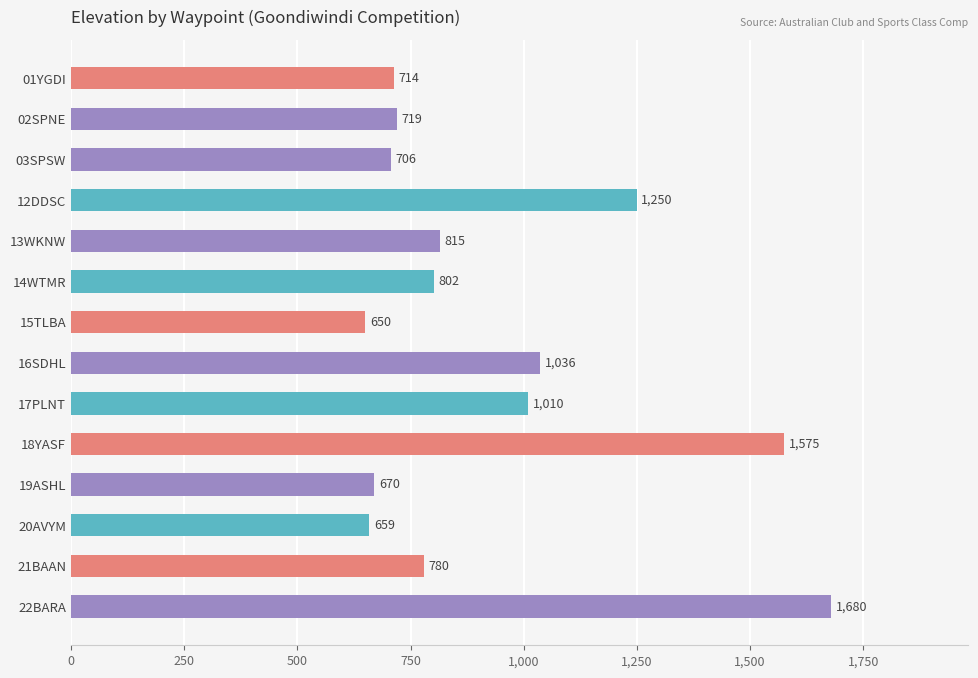

What is the label of the 9th bar from the top?

17PLNT